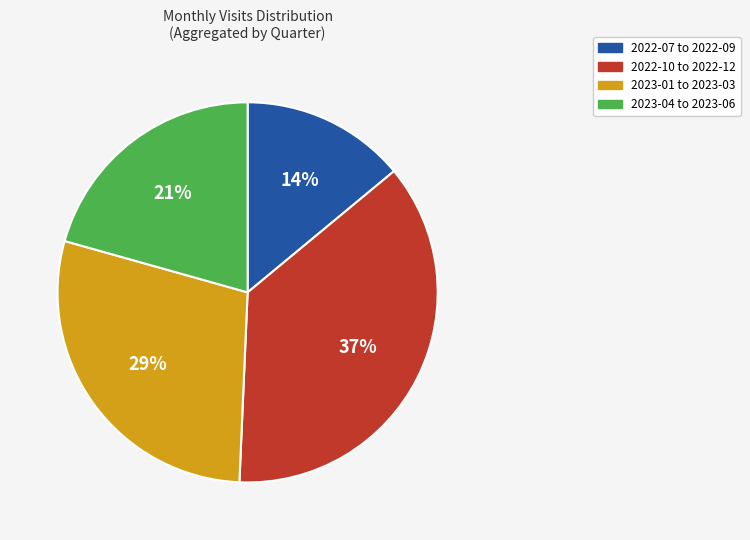

Do 2023-01 to 2023-03 and 2023-04 to 2023-06 together represent more than half of the pie?

No